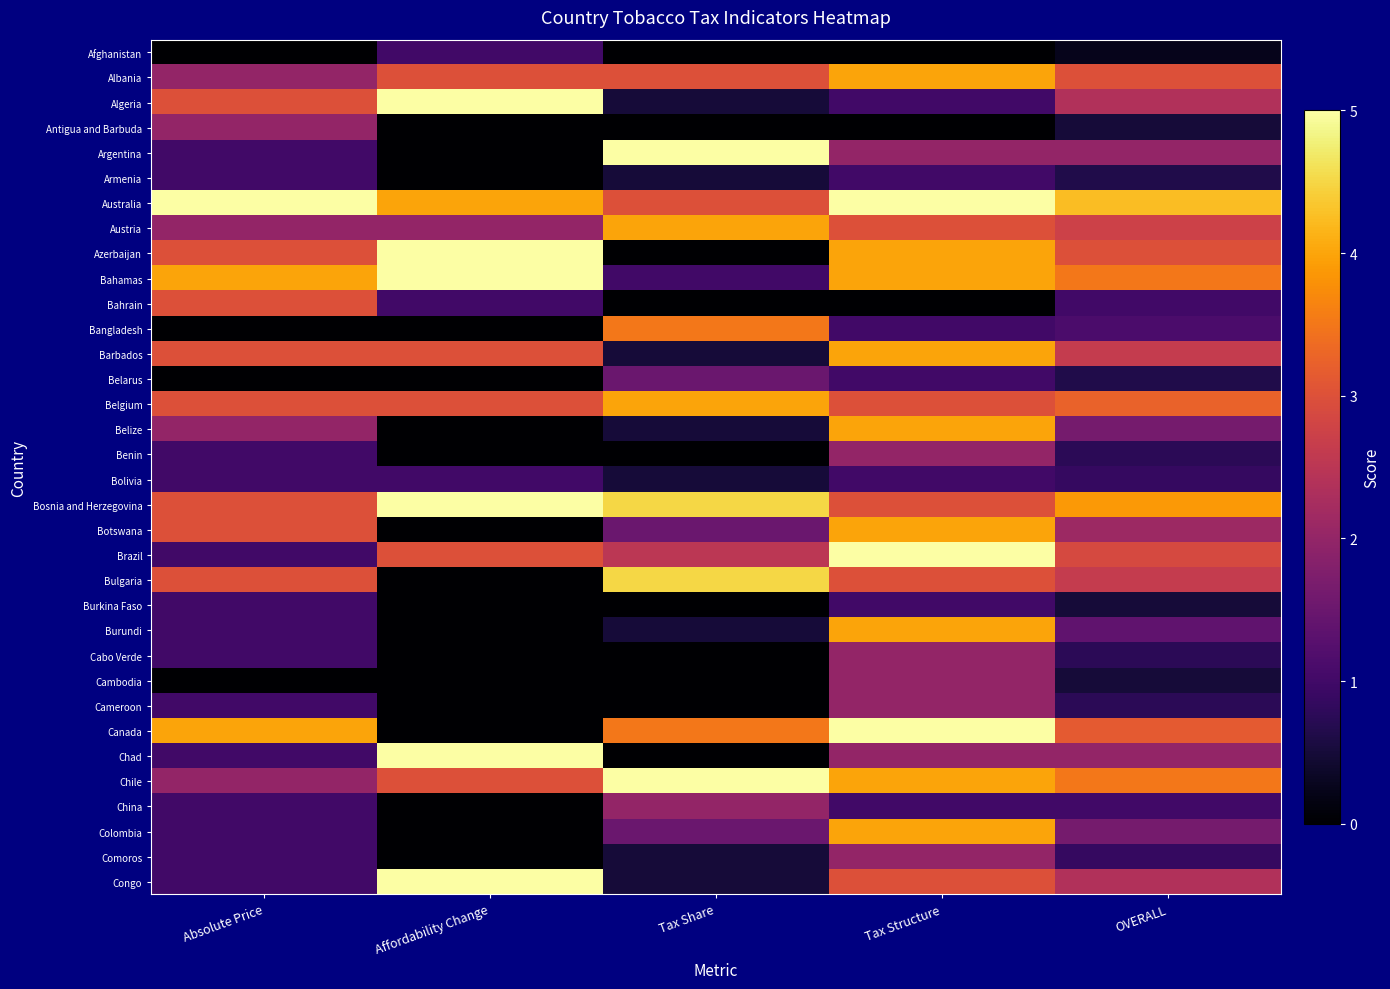

At which category does the chart reach its peak across all series?

Affordability Change